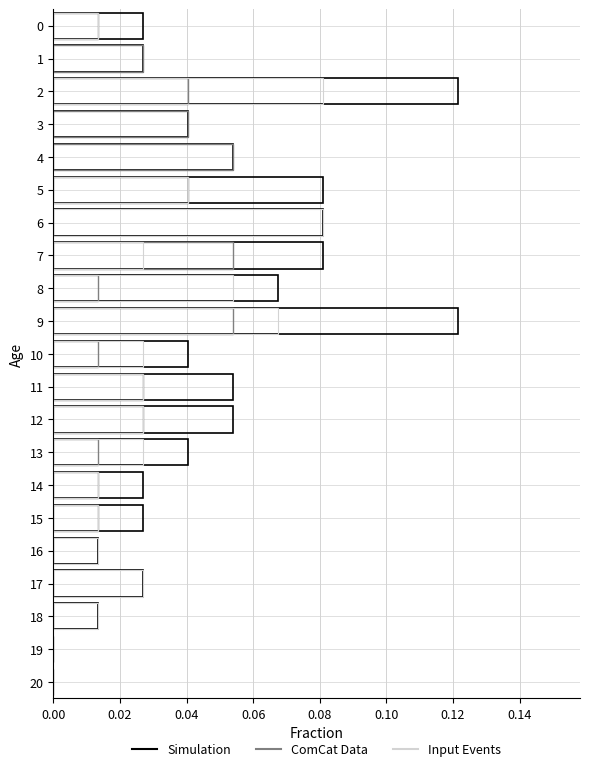

What is the total value across all series at 1?

0.1